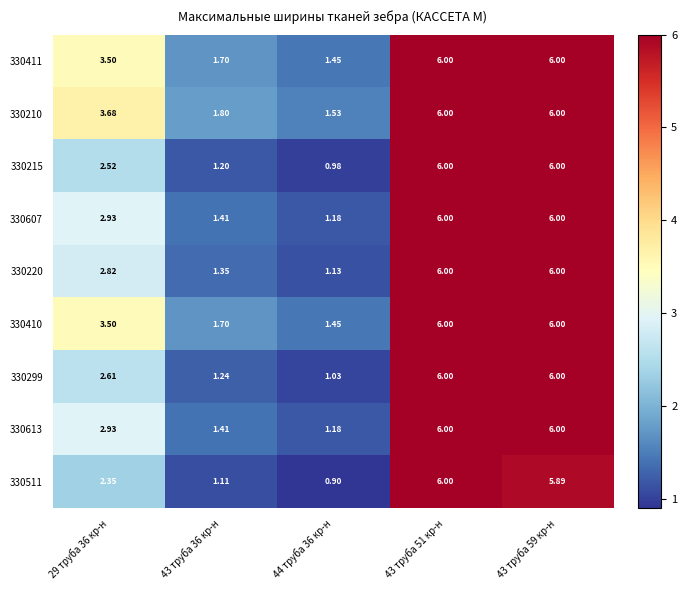

Is the value of 330613 at 43 труба 59 кр-н greater than the value of 330210 at 43 труба 36 кр-н?

Yes